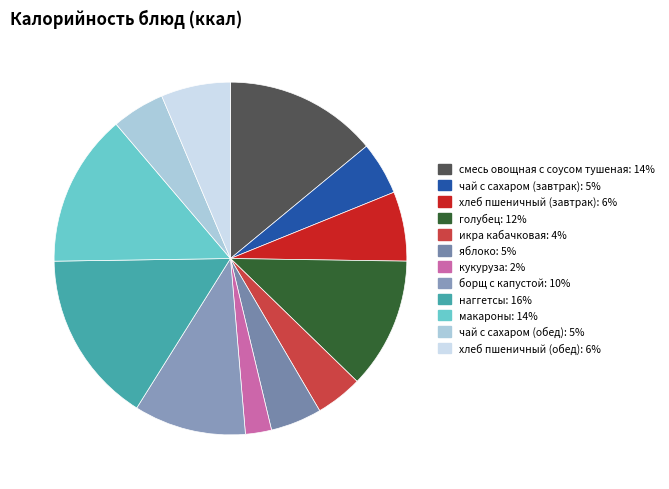

True or false: хлеб пшеничный (обед) accounts for 6% of the total.

True